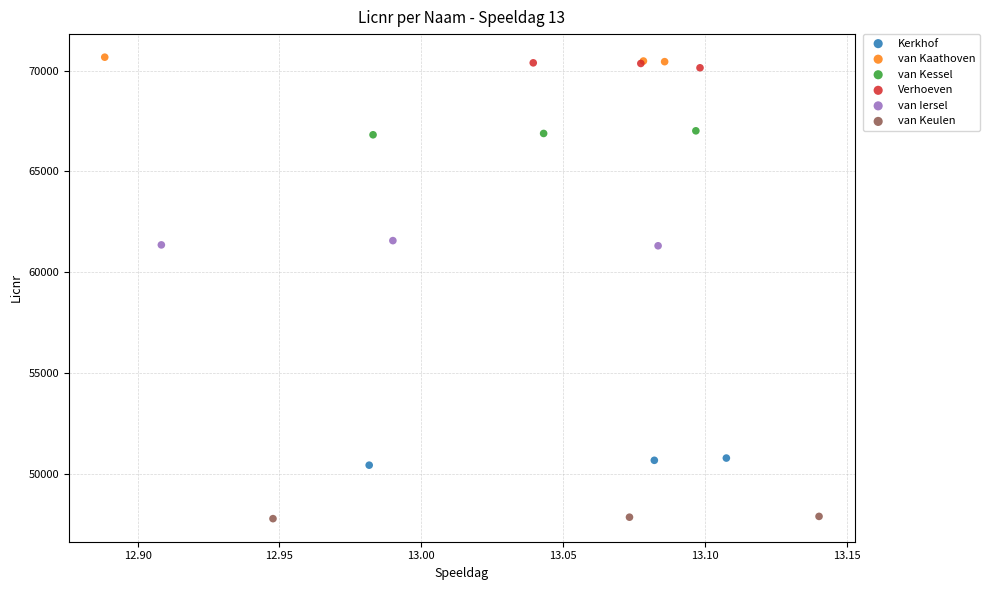

Which series reaches the minimum Y coordinate?

van Keulen